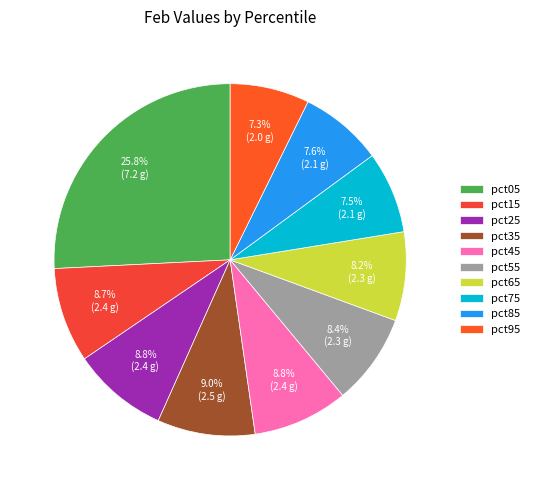

How many slices are in this pie chart?

10